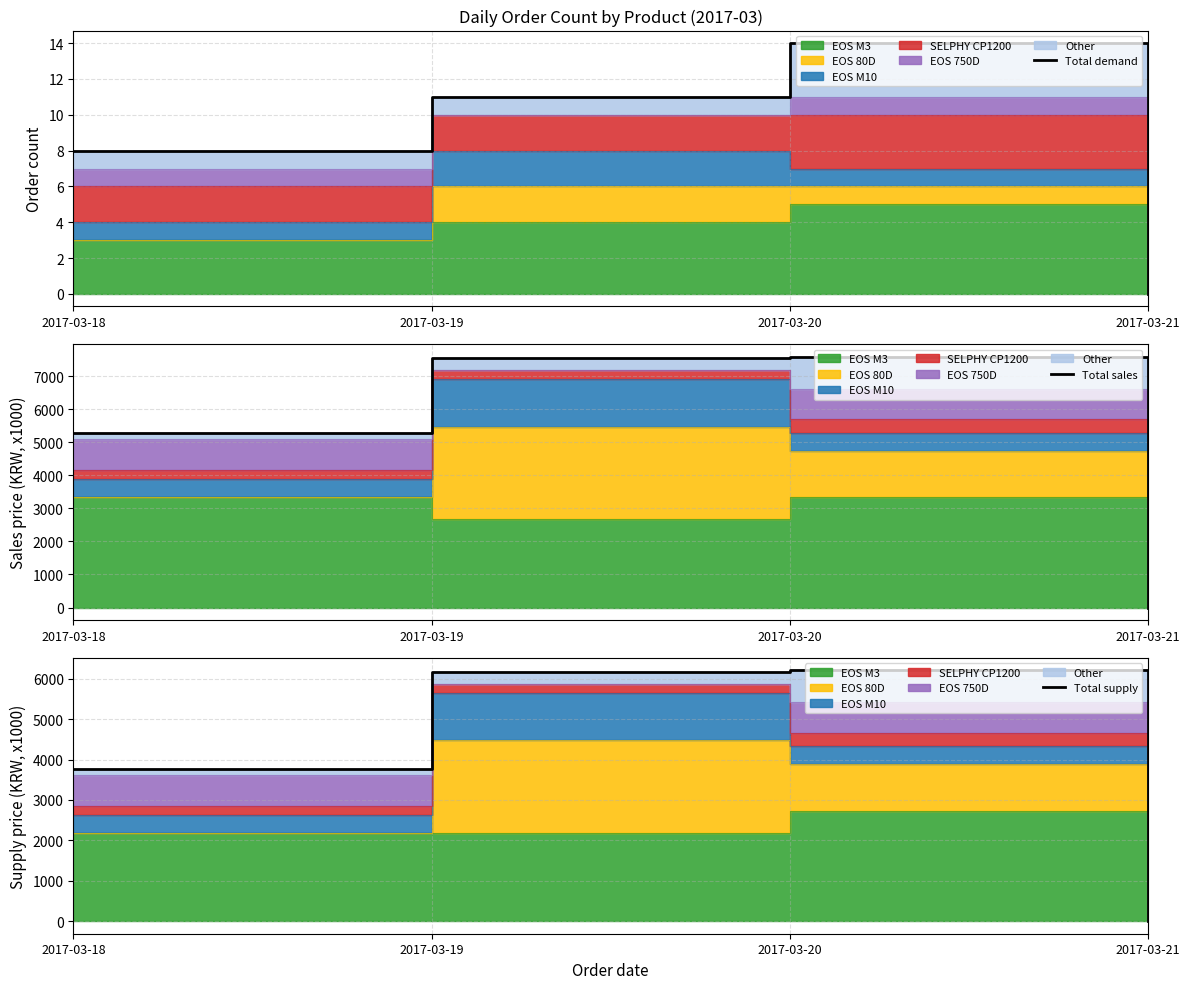

What is the value of the Total sales point at the 3rd from the left?

7586.4